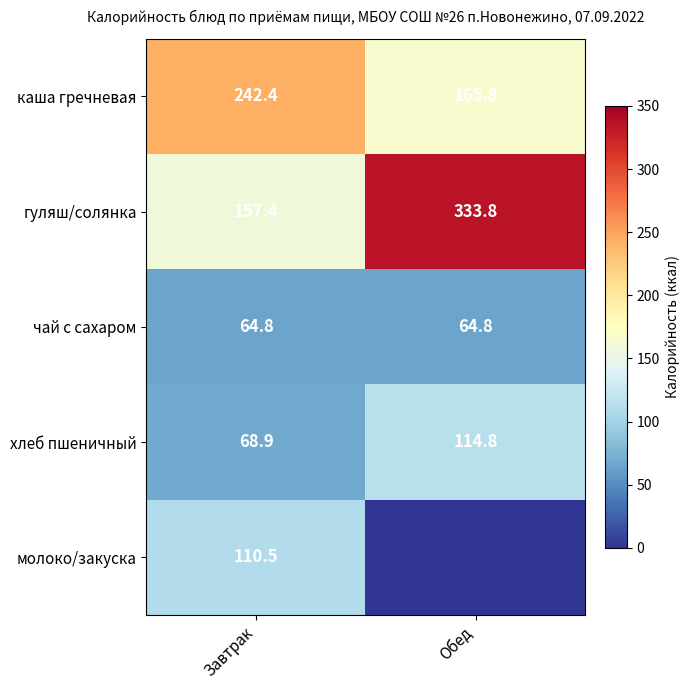

What is the approximate value of гуляш/солянка at Обед?

333.8